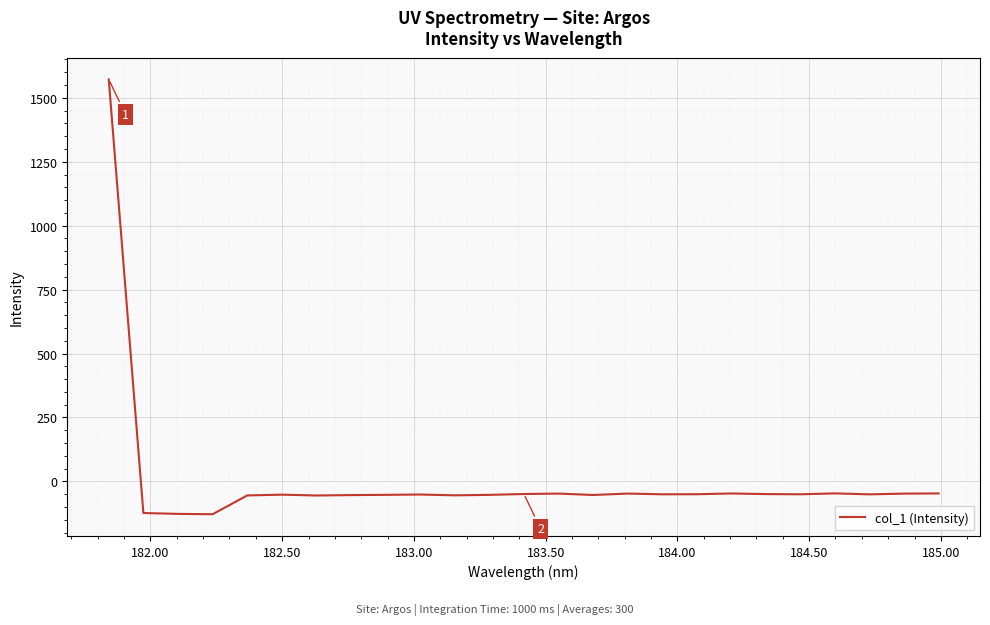

What is the maximum value shown in the chart?

1571.8